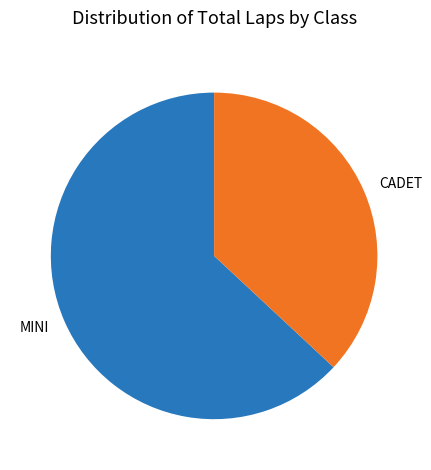

Is there any slice that represents more than half of the pie?

Yes